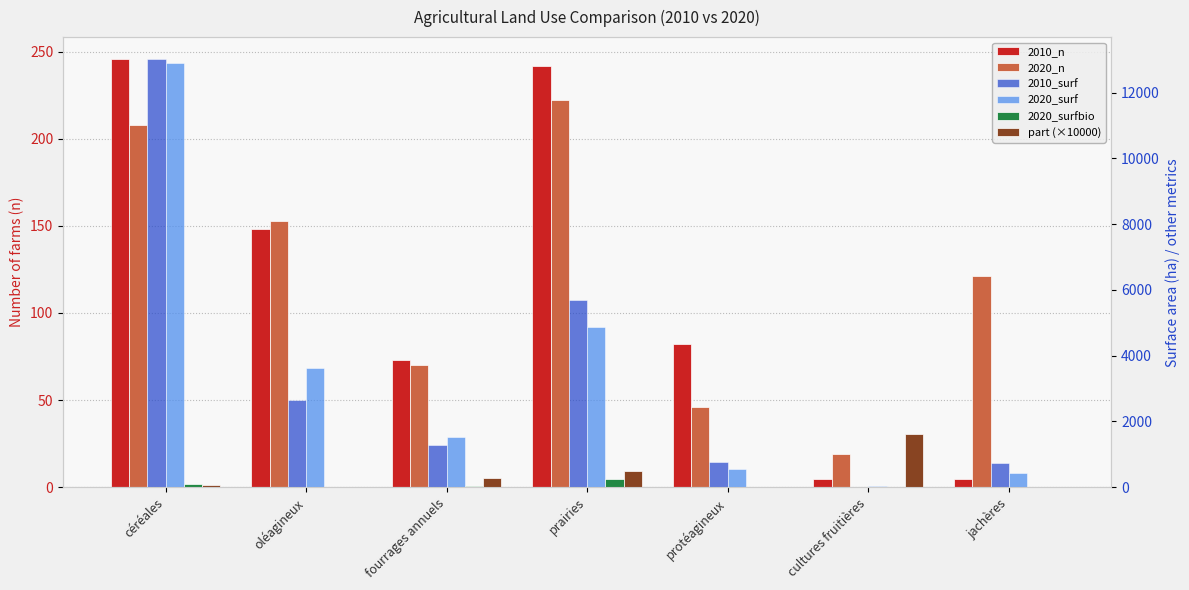

What are all the series names shown in the legend?

2010_n, 2020_n, 2010_surf, 2020_surf, 2020_surfbio, part (×10000)